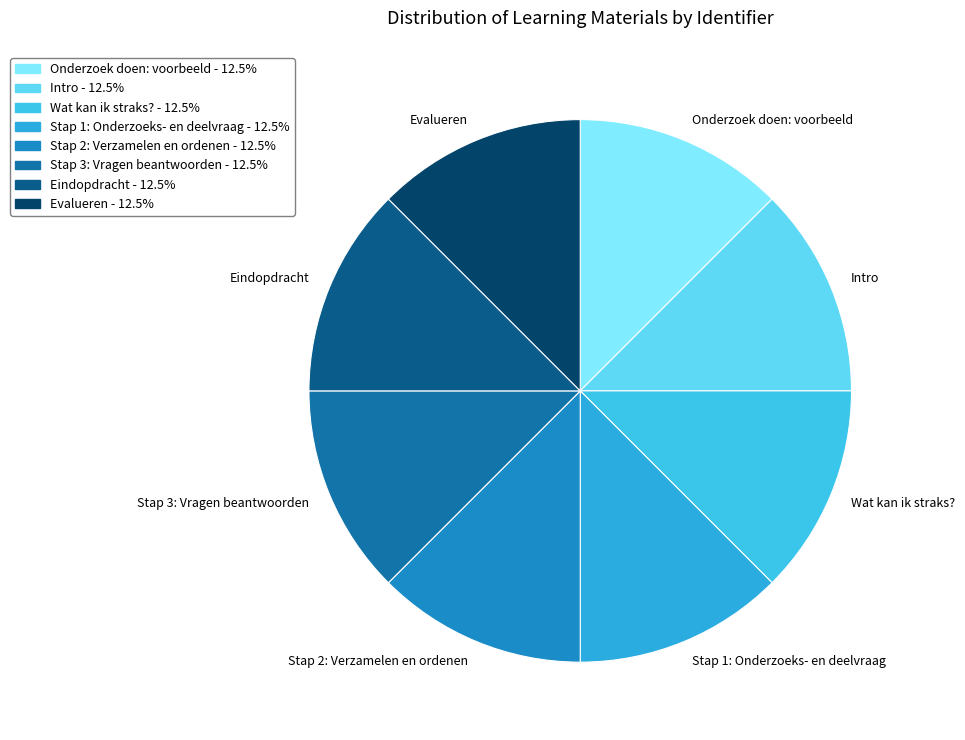

Is there a majority slice in this chart?

No